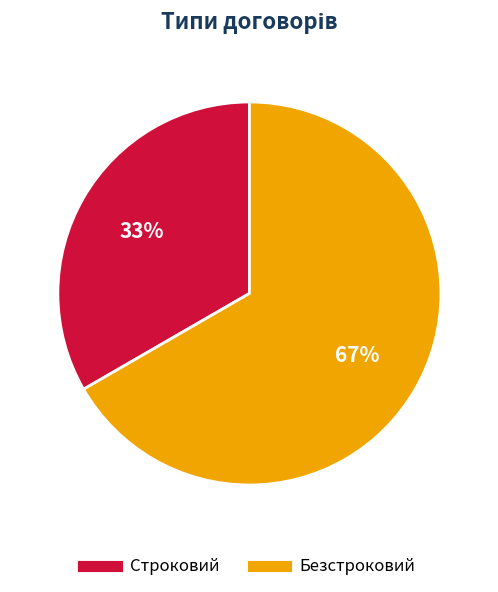

Which has a higher value, Безстроковий or Строковий?

Безстроковий